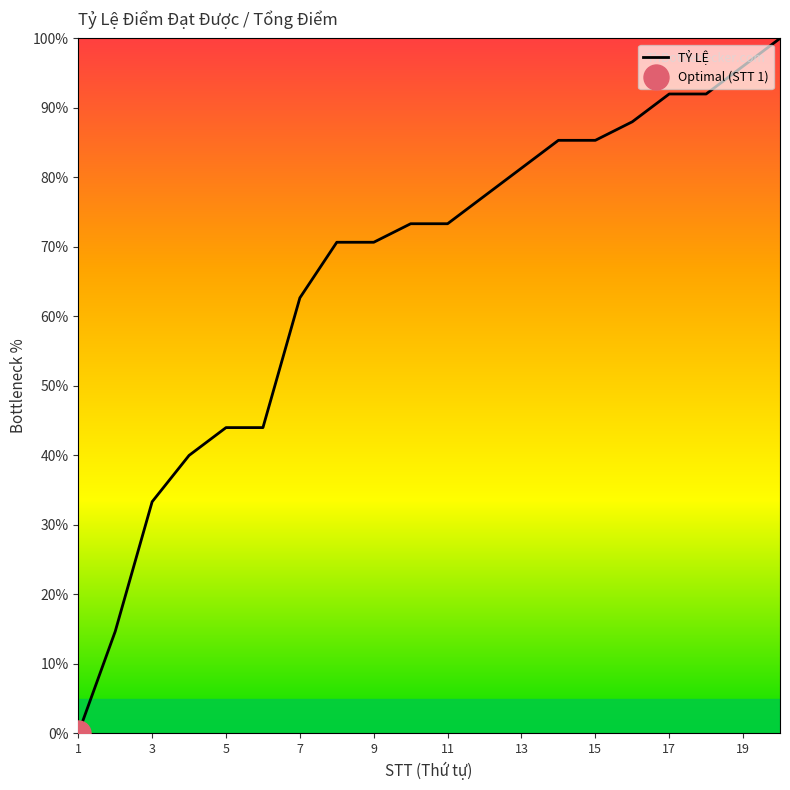

What is the value of the 16th point from the left?

88.0